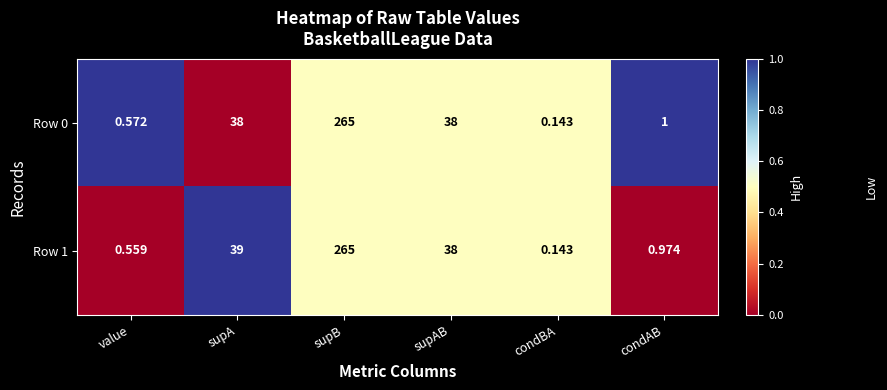

At which category is the sum across all series the highest?

supB